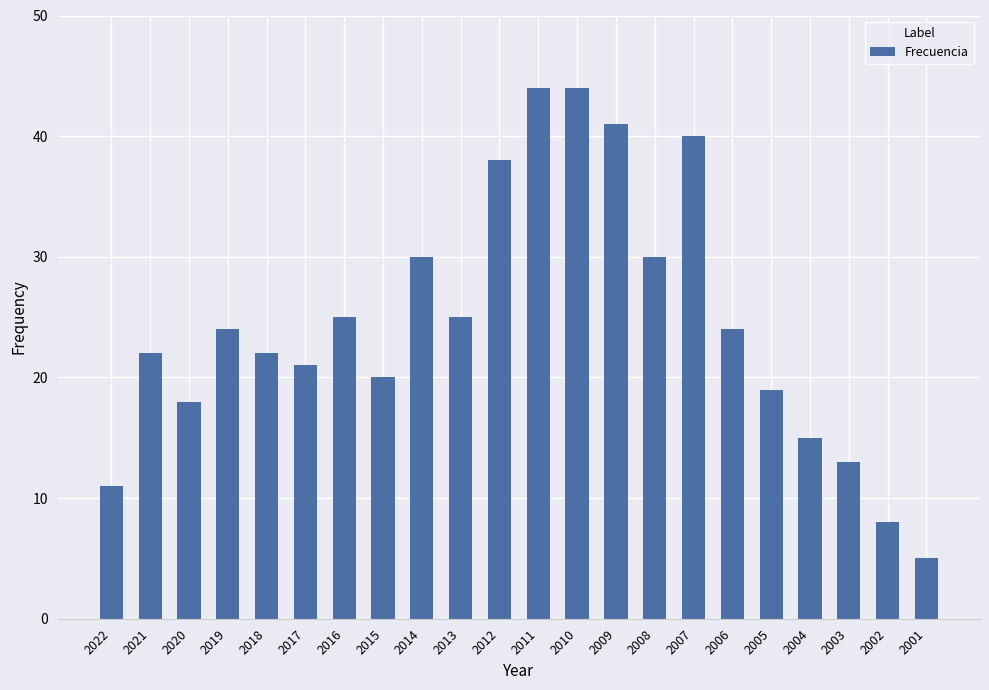

Reading right to left, extract all data points from this chart.

2001=5	2002=8	2003=13	2004=15	2005=19	2006=24	2007=40	2008=30	2009=41	2010=44	2011=44	2012=38	2013=25	2014=30	2015=20	2016=25	2017=21	2018=22	2019=24	2020=18	2021=22	2022=11